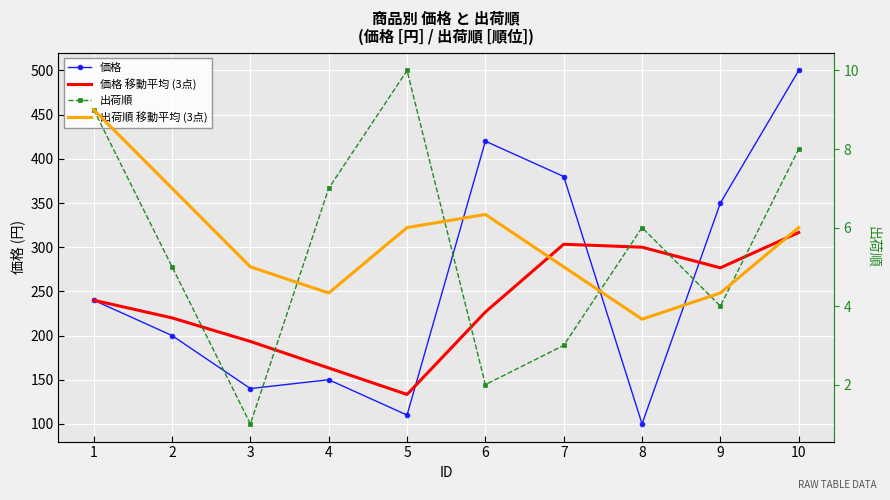

What is the total value across all series at 7?

691.3